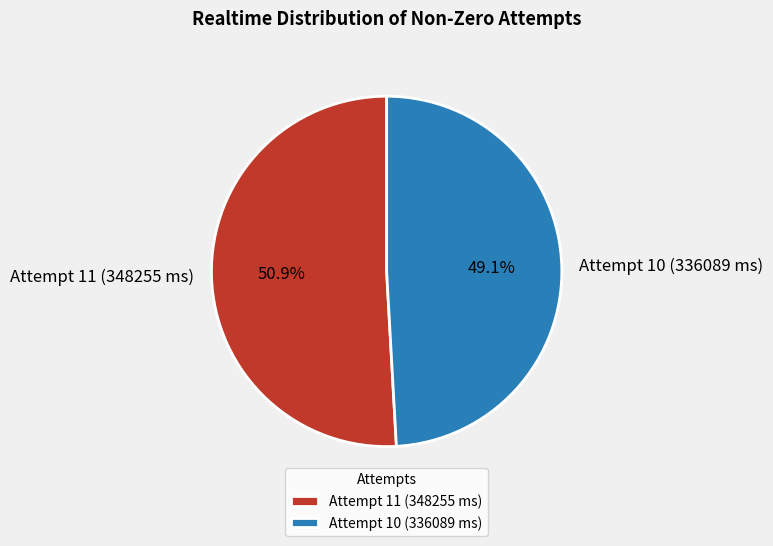

To the nearest percent, what portion does Attempt 11 (348255 ms) represent?

51%